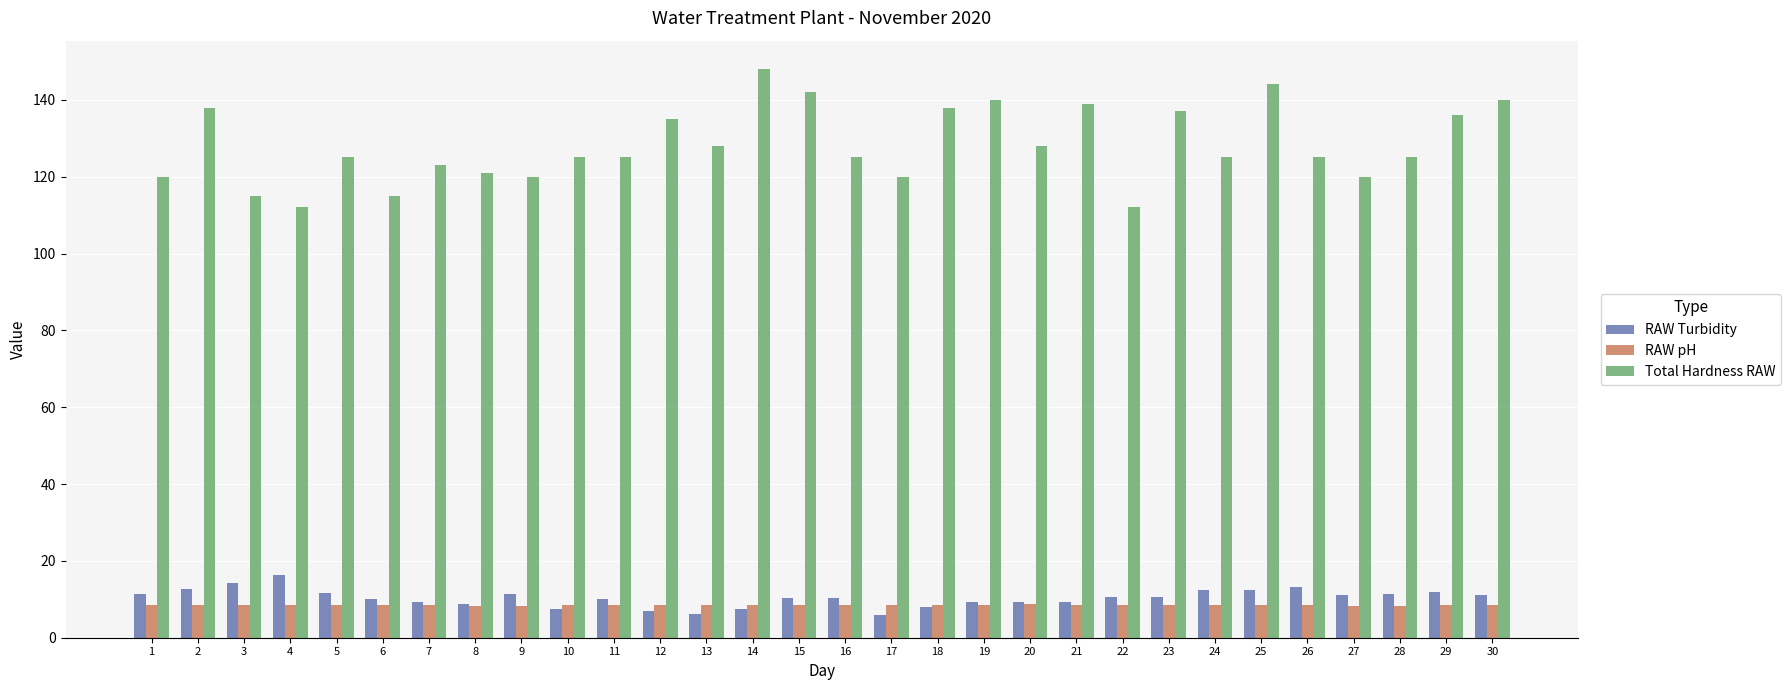

Which series has the largest total across all categories?

Total Hardness RAW